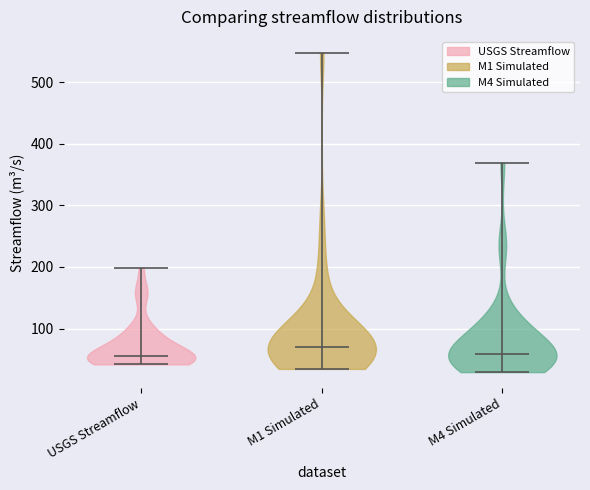

Reading left to right, read every violin against the y-axis: where its median line is, and the lowest and highest points it reaches. The values are not printed on the chart, so give them approximately, as read against the axis.

USGS Streamflow: median line 60, lowest point 40, highest point 200
M1 Simulated: median line 70, lowest point 30, highest point 550
M4 Simulated: median line 60, lowest point 30, highest point 370